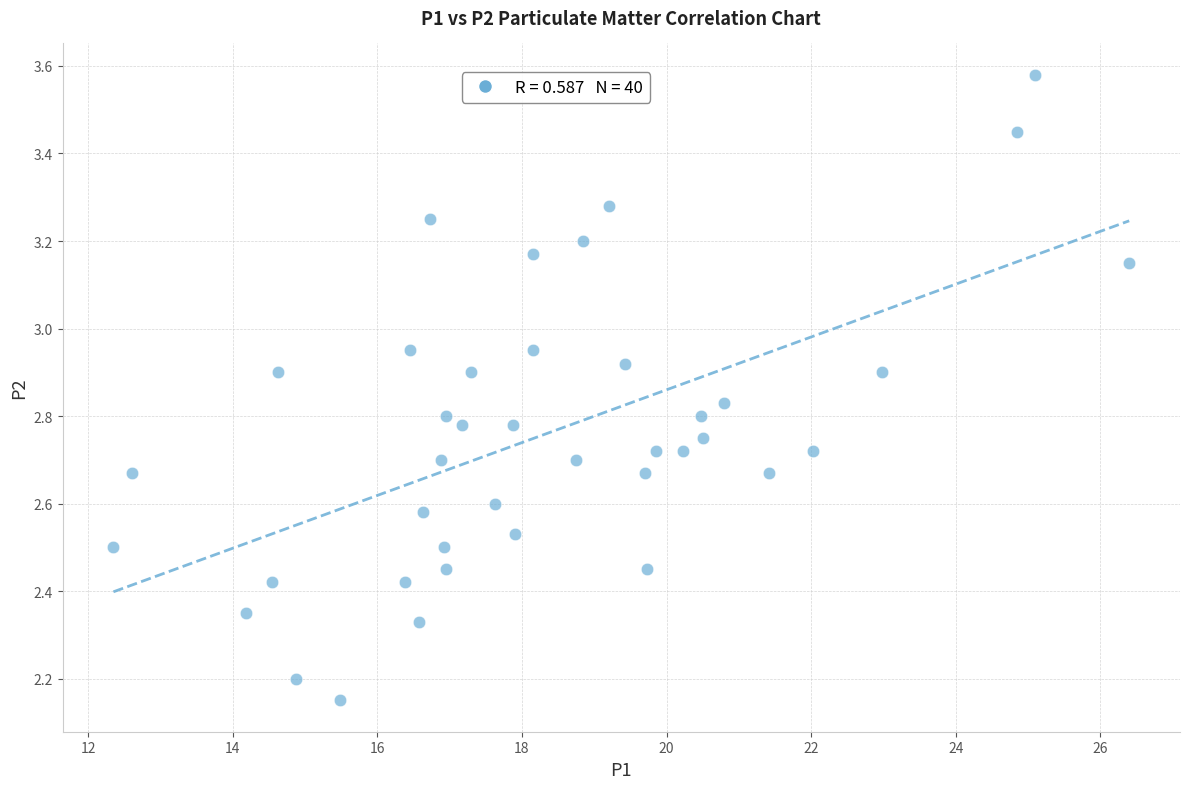

What is the range of X values (max minus min)?

14.0